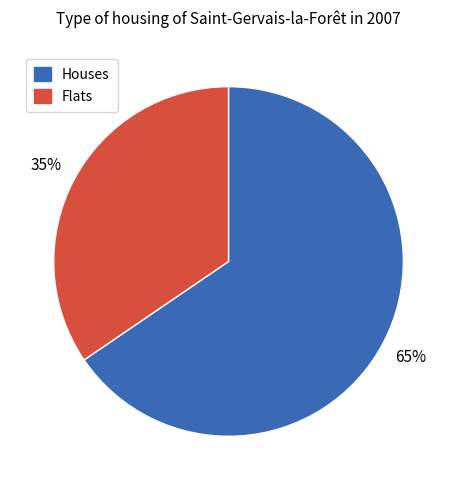

Is there a majority slice in this chart?

Yes